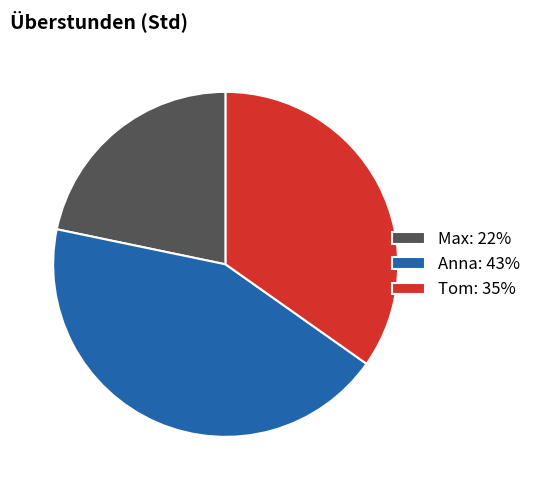

Is it true that Tom: 35% is 22% of the pie?

False